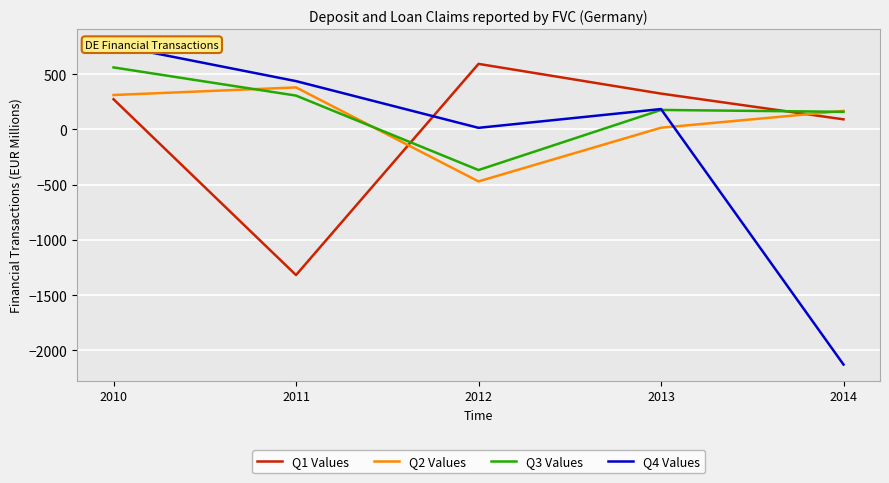

At which label does Q4 Values reach its minimum?

2014